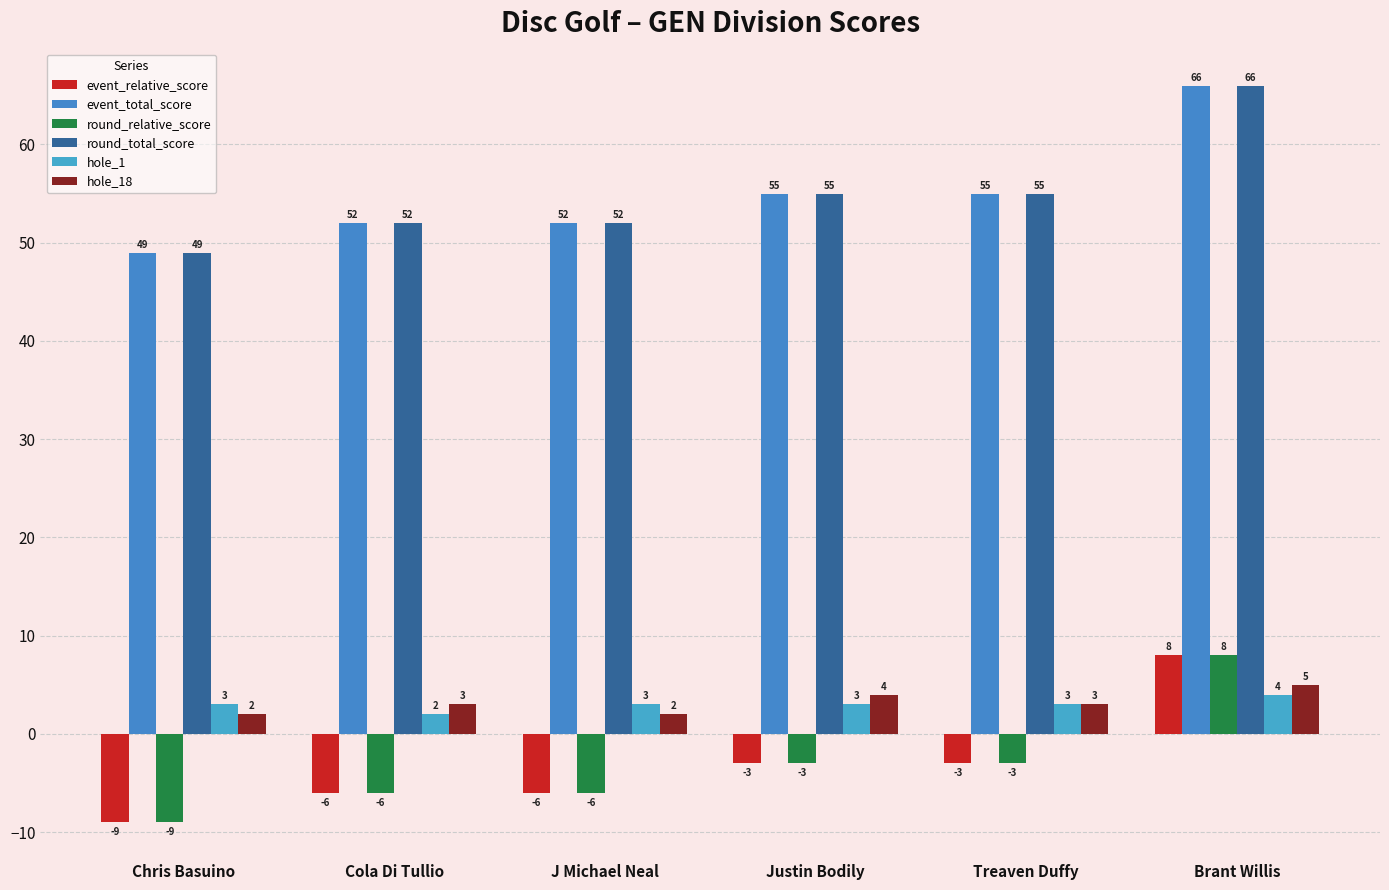

Which has a higher value, J Michael Neal or Treaven Duffy?

Treaven Duffy